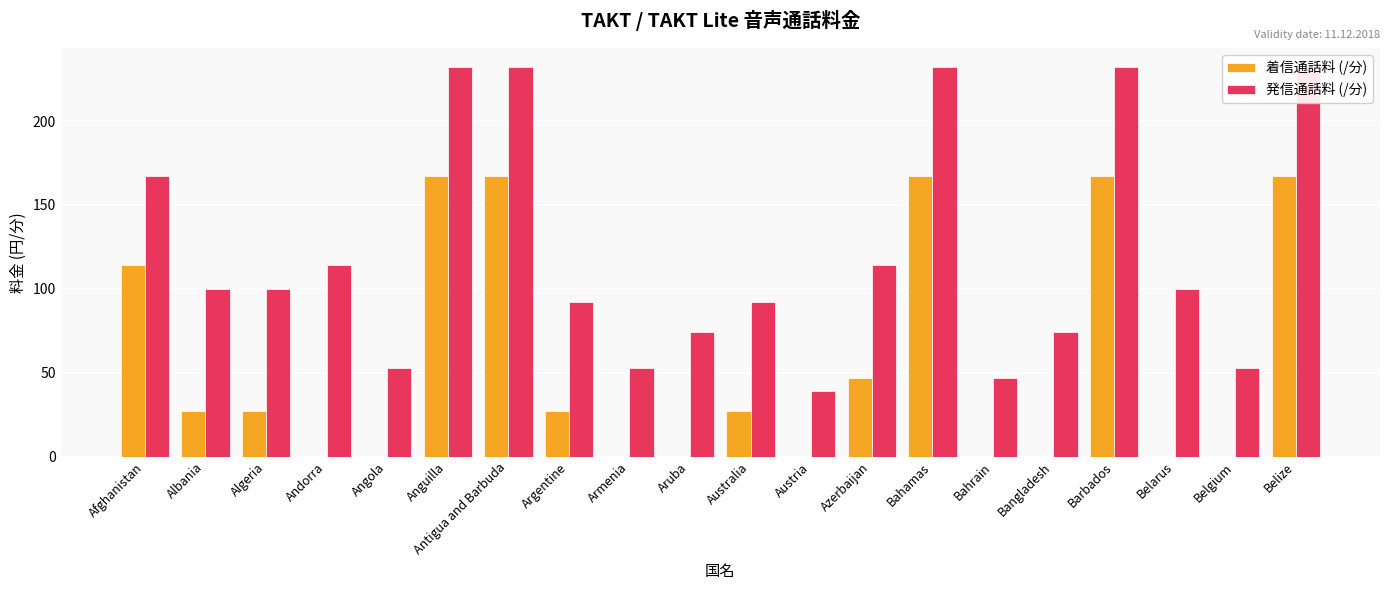

What is the total value across all series at Belize?

399